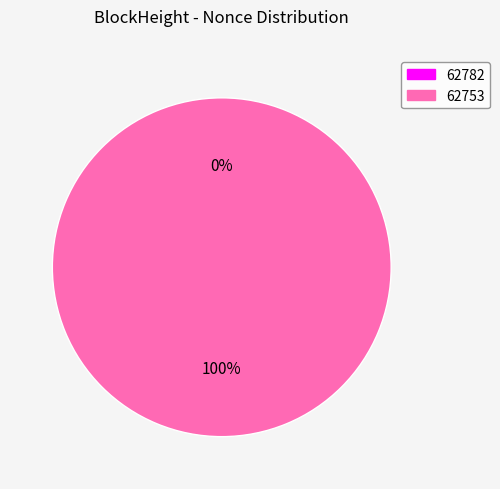

To the nearest percent, what is the difference between the 62753 and 62782 slice percentages?

100%